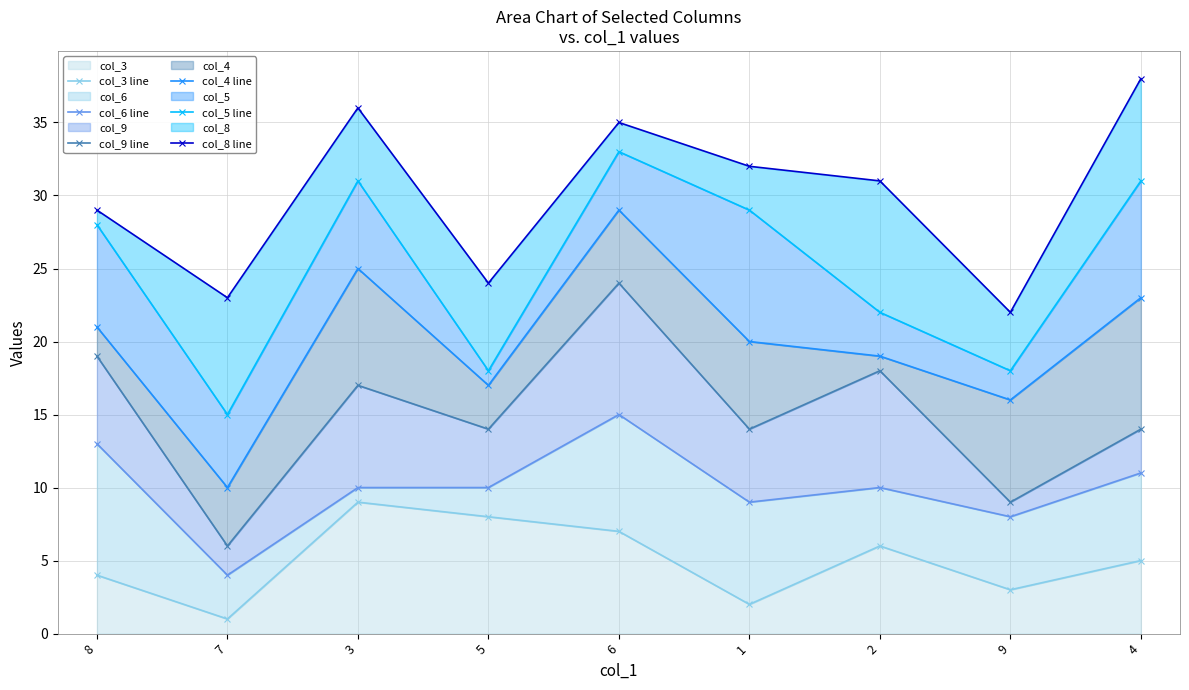

What position from the left is 9?

8